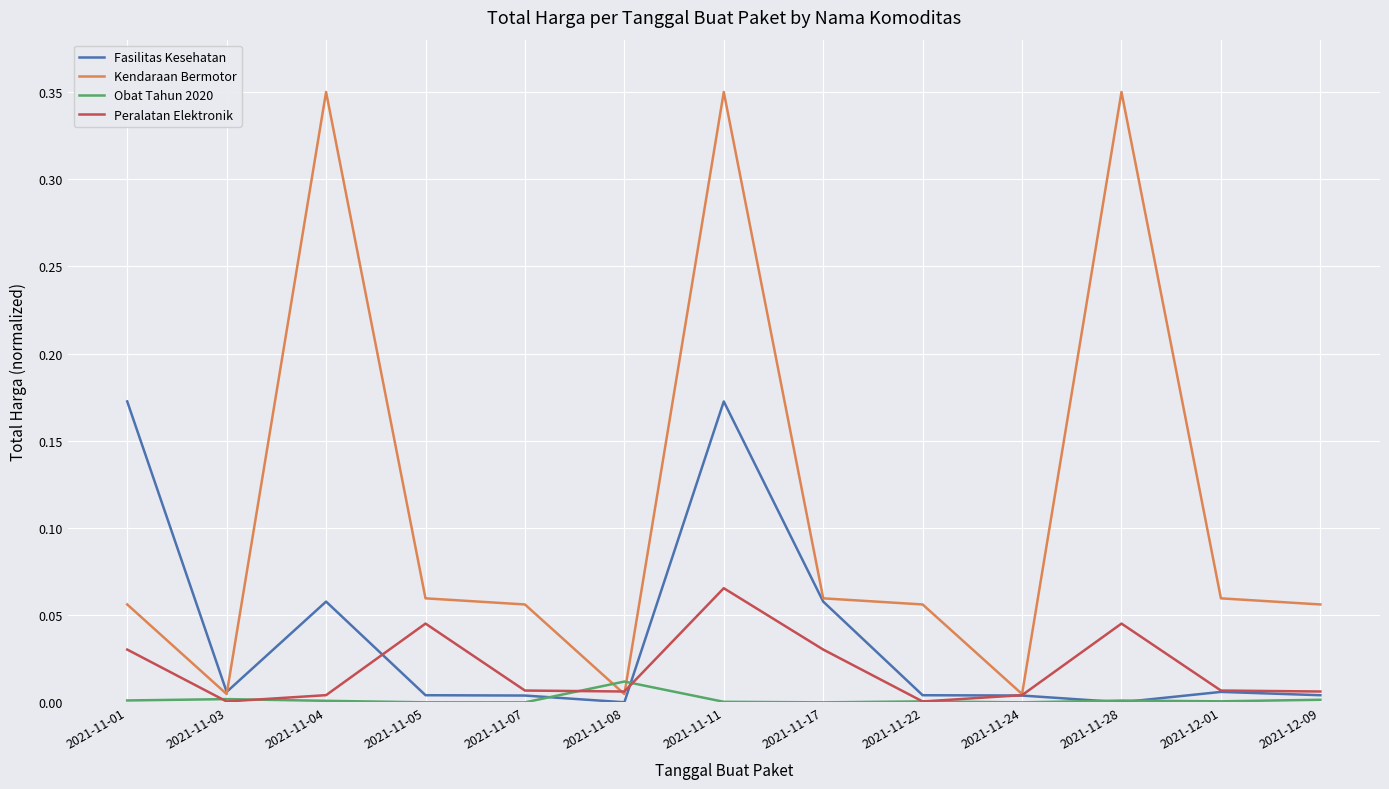

Which series has the largest total across all categories?

Kendaraan Bermotor